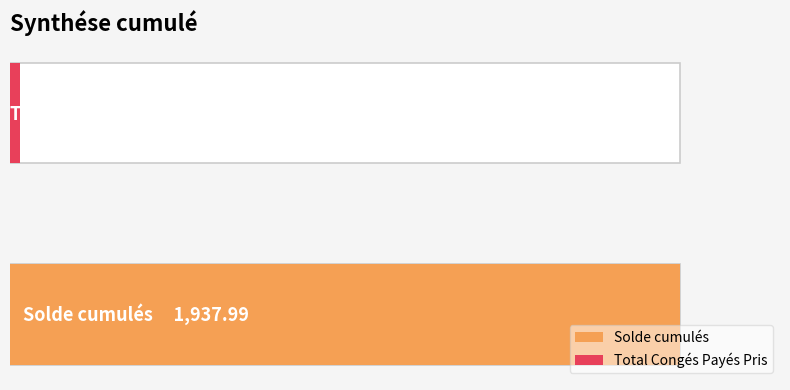

At which label does the data first exceed 1937?

Solde cumulés